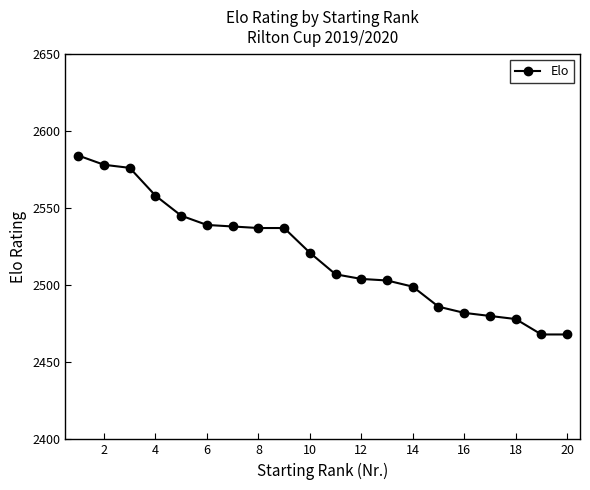

What is the maximum value shown in the chart?

2584